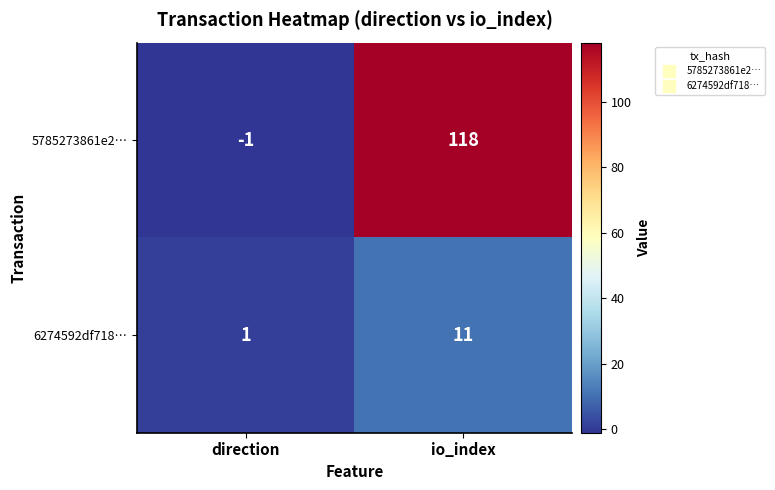

Is the value of 6274592df718… at io_index greater than the value of 5785273861e2… at direction?

Yes